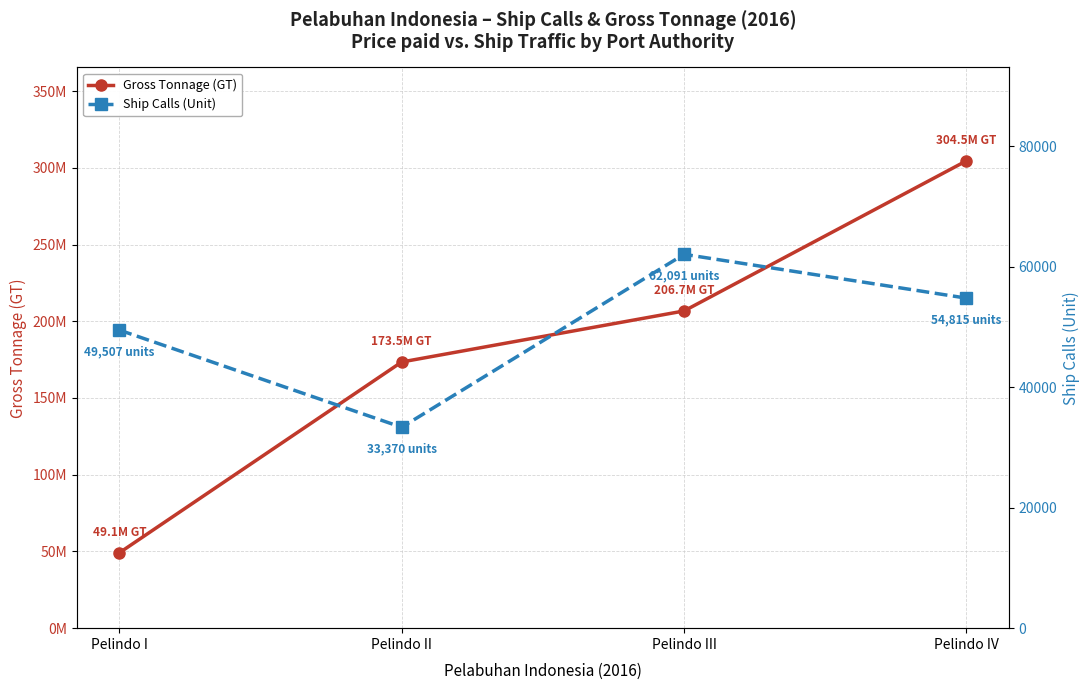

The value of Gross Tonnage (GT) at Pelindo I is 49105487. True or false?

True